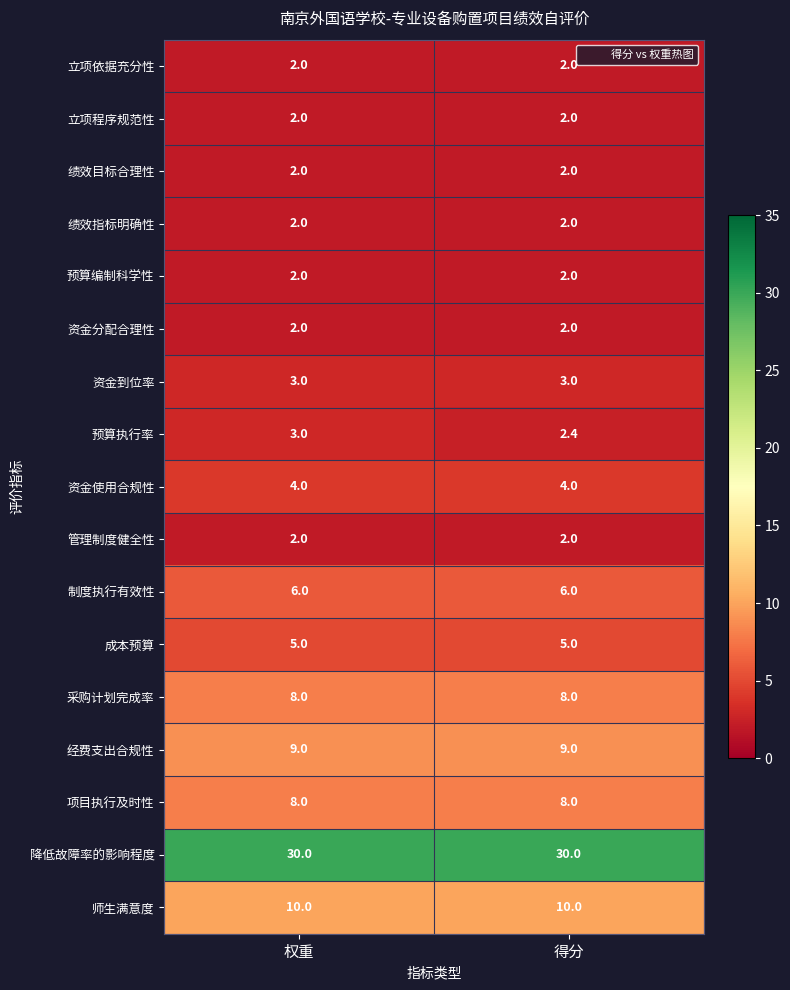

What is the difference between the highest and lowest values at 权重?

28.0